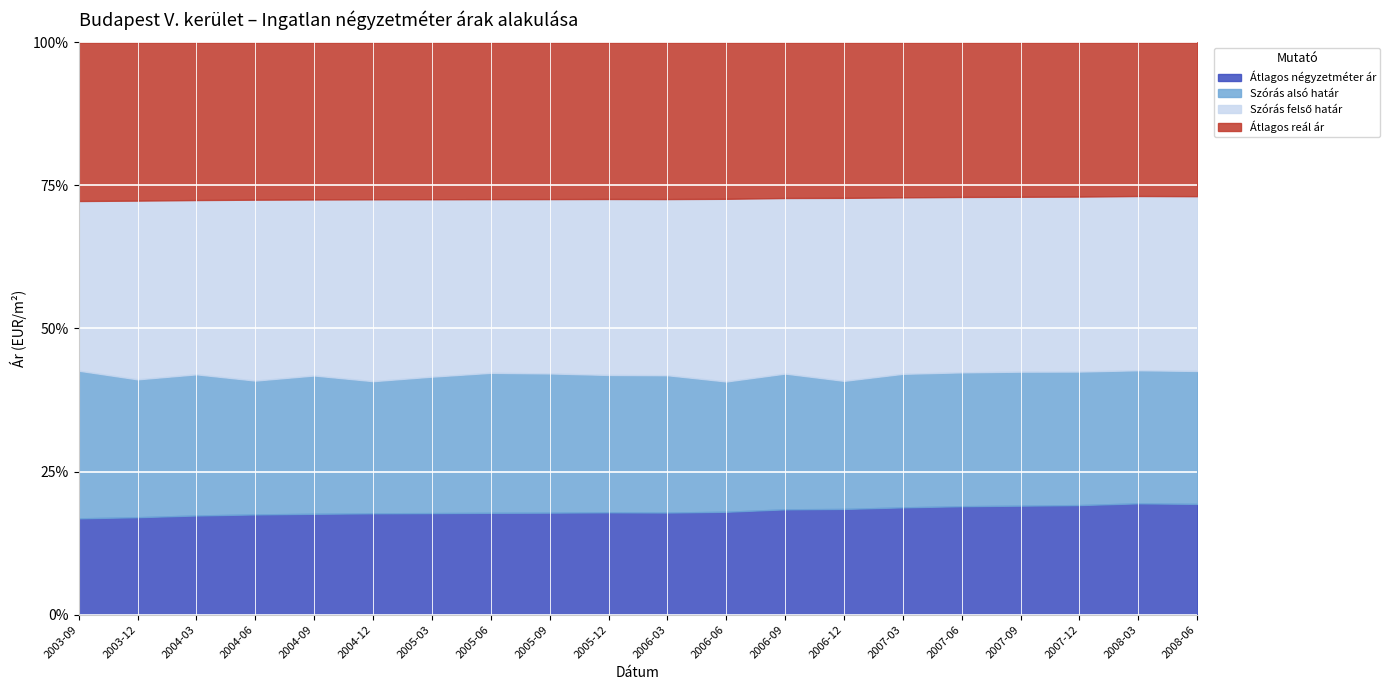

True or false: Szórás felső határ and Átlagos reál ár intersect in this chart.

False